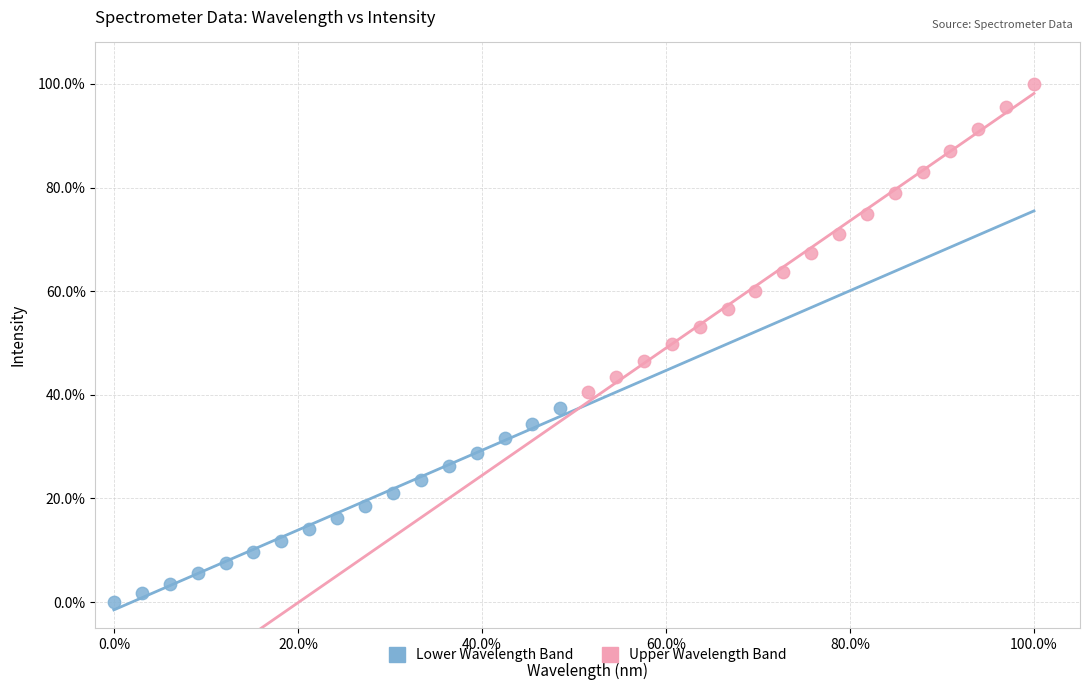

Which series has the widest spread of Y values?

Upper Wavelength Band